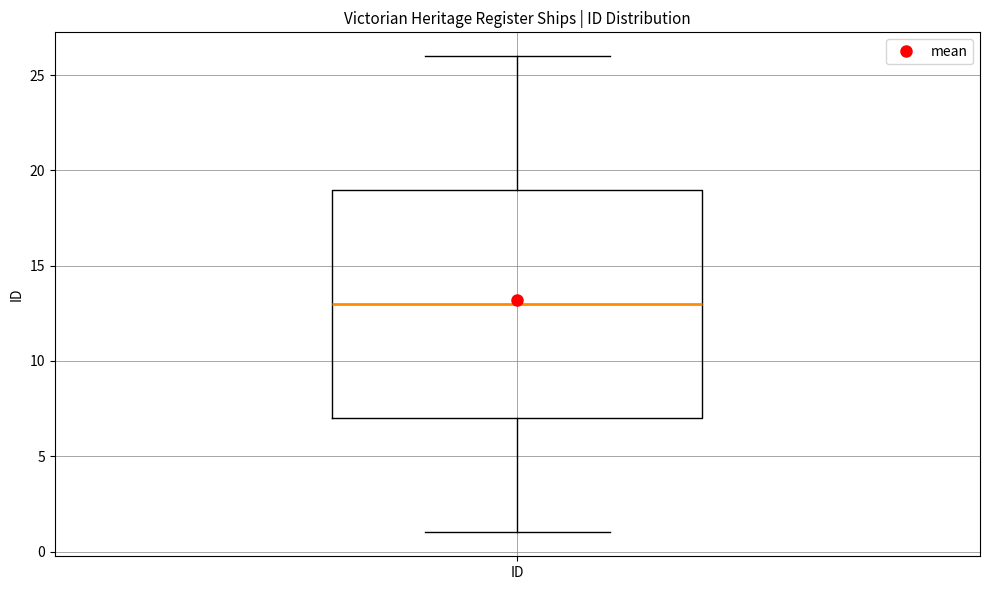

Read this box plot against the y-axis: the position of the median line, the range covered by the box, and the ends of both whiskers. The values are not printed on the chart, so give them approximately, as read against the axis.

median 13, box 7 to 19, whiskers 1 to 26